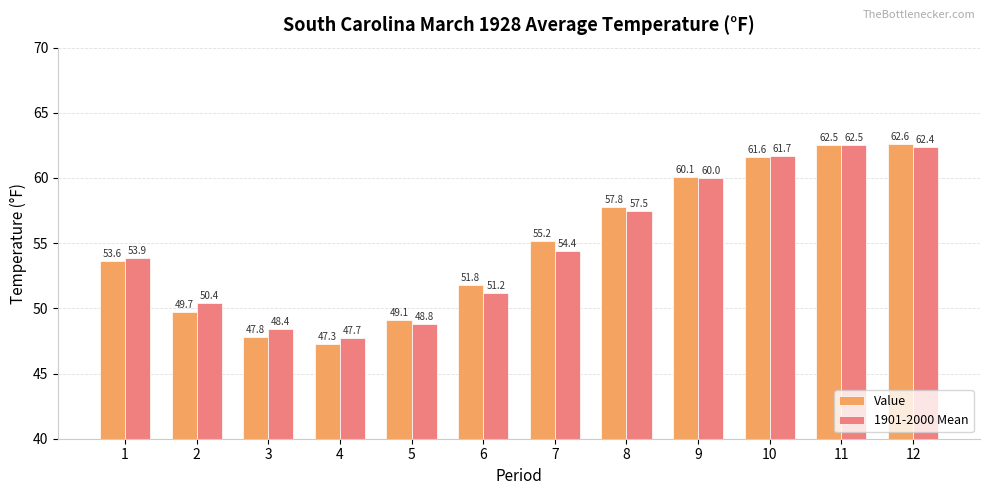

How many bars are there in total?

24